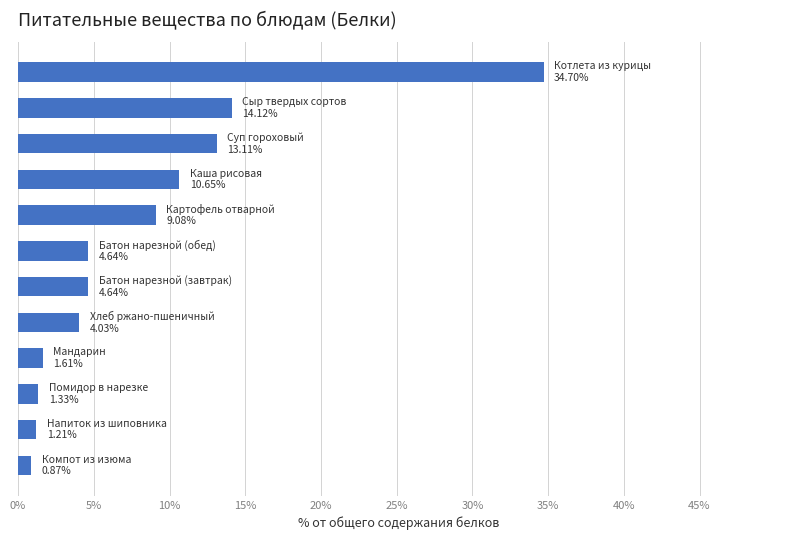

What is the difference between the second highest and minimum values?

13.3